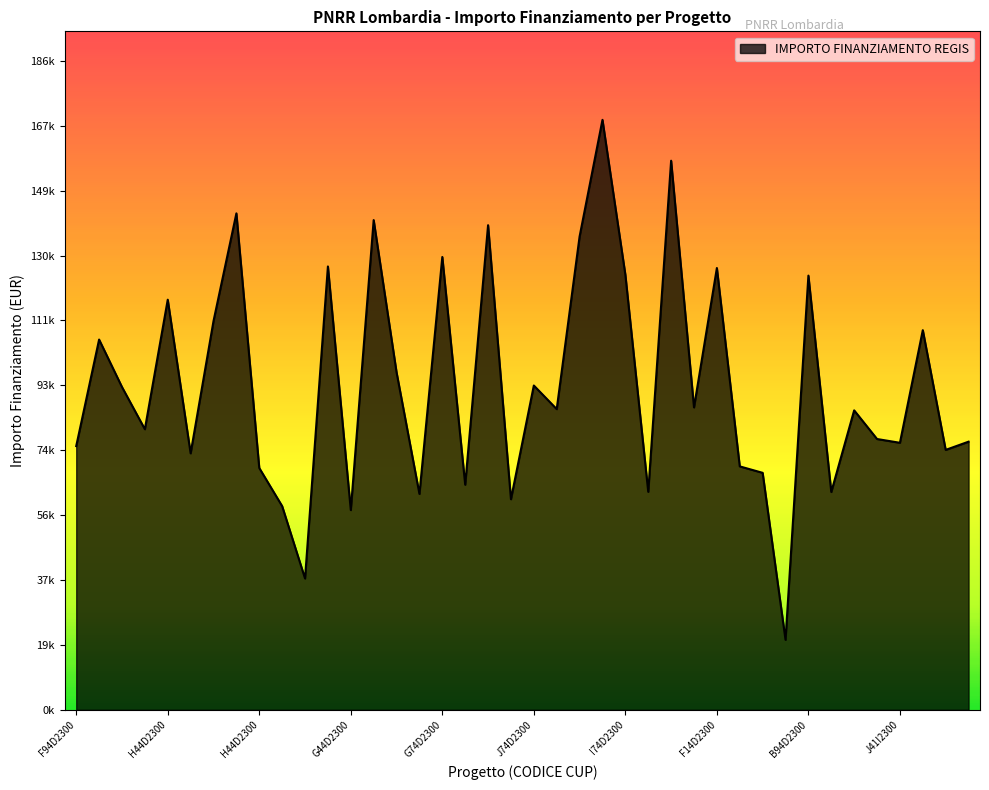

What is the value of the 20th point from the left?

60247.0